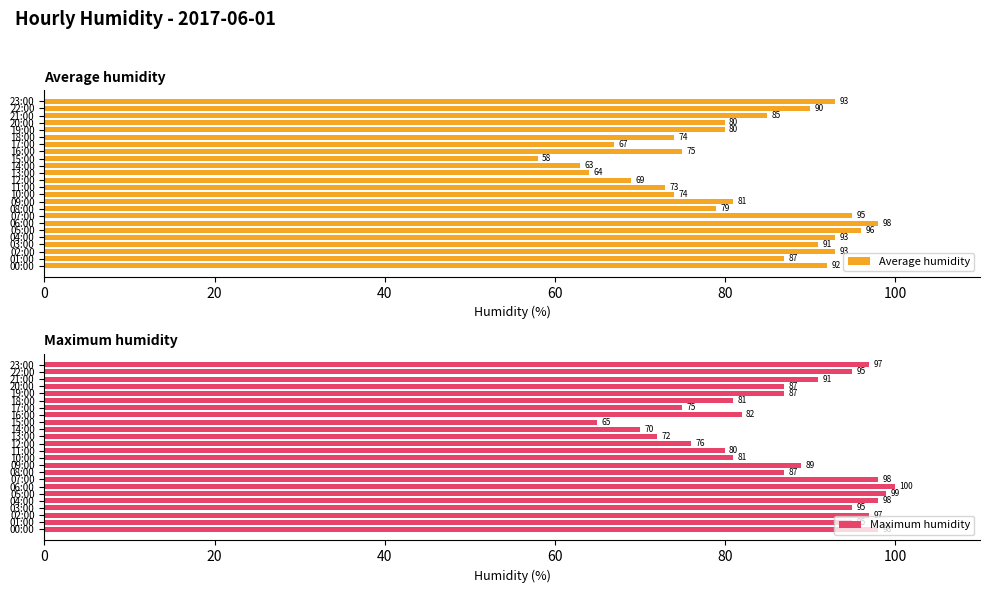

Is the value of Average humidity at 19 greater than the value of Maximum humidity at 60?

No